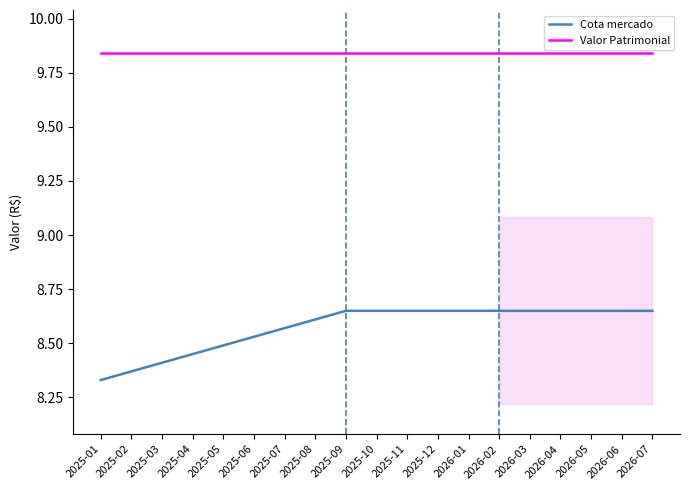

How many lines are shown in the chart?

2